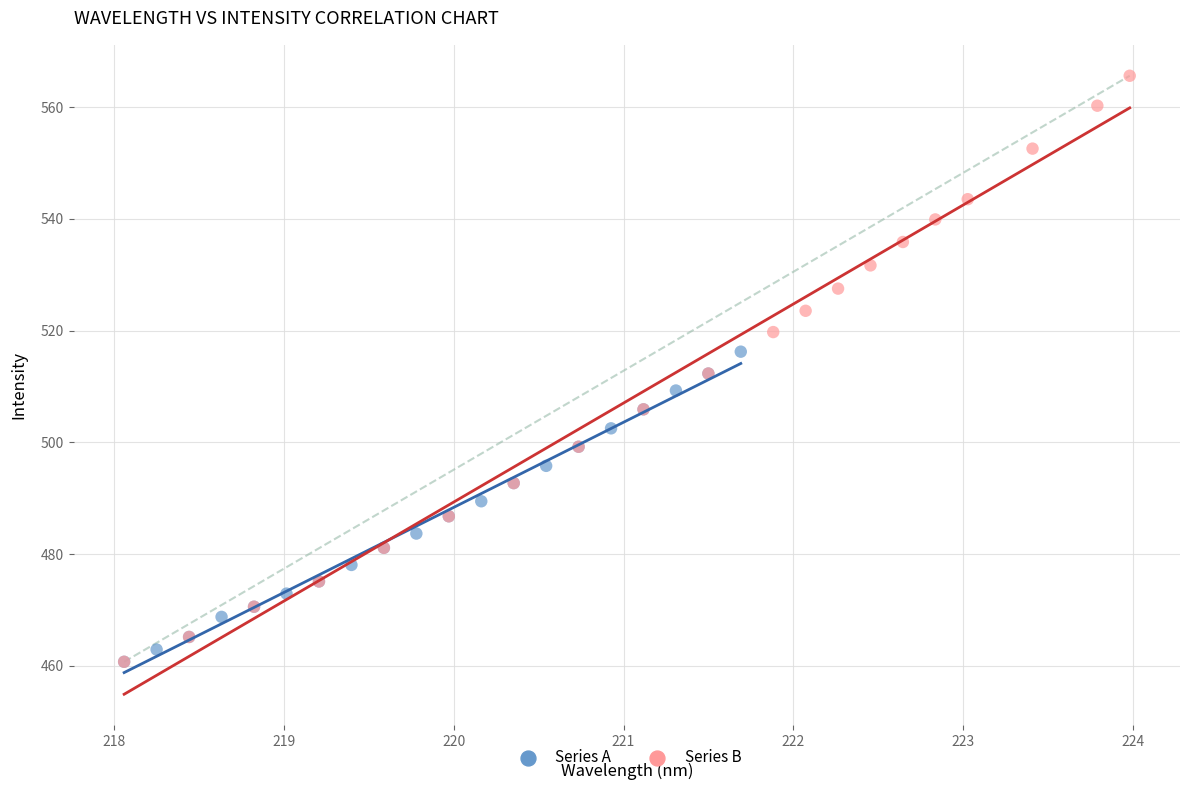

Which series reaches the maximum Y coordinate?

Series B